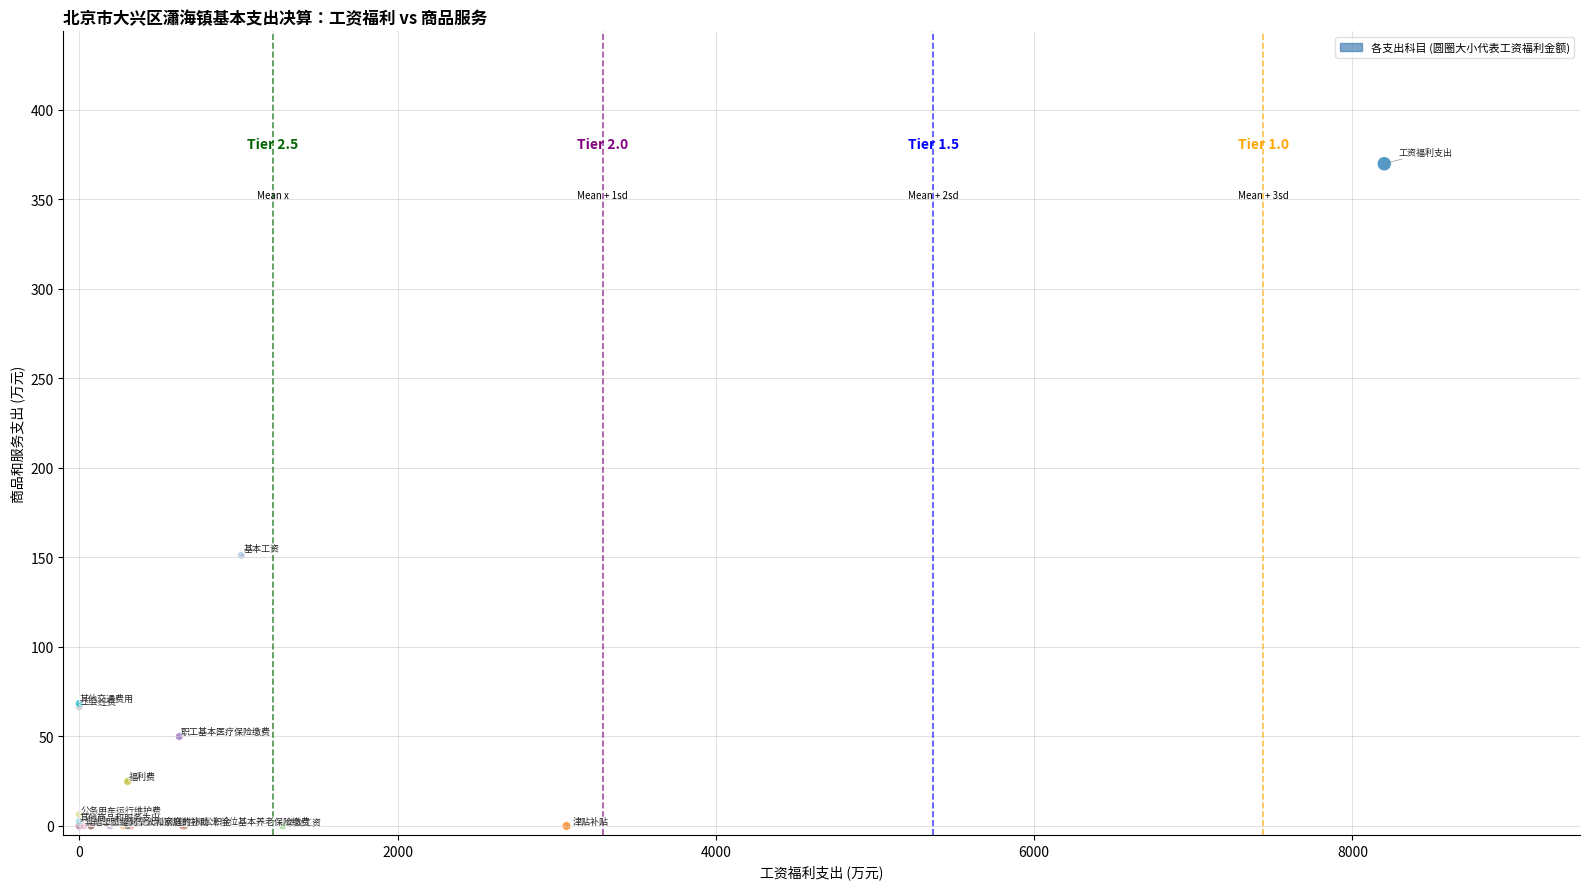

What Y value in the scatter plot is closest to 184?

151.2